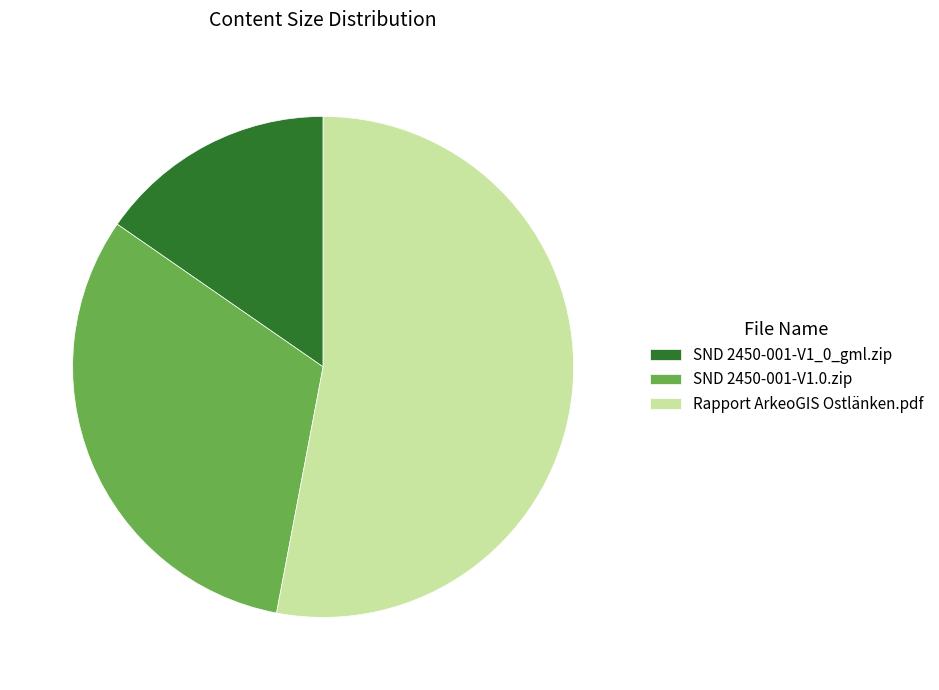

What is the smallest slice in the pie chart?

SND 2450-001-V1_0_gml.zip